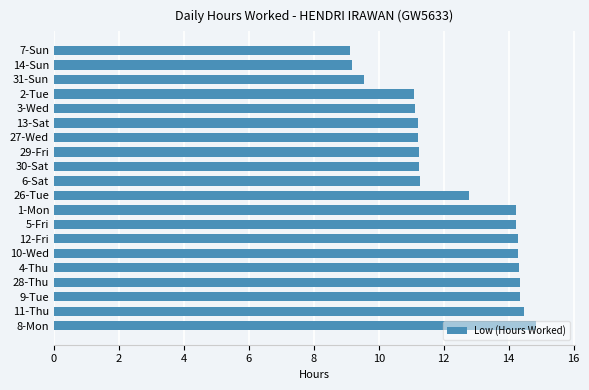

The chart shows a value of 8.2 at 10-Wed. True or false?

False